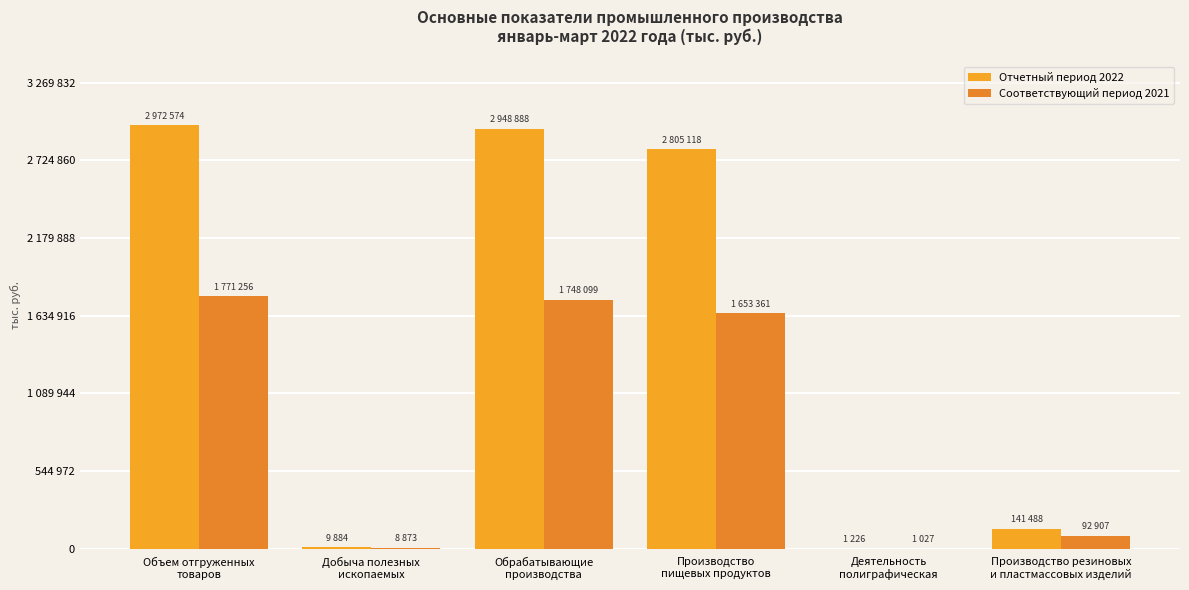

What is the difference between the maximum and second lowest values in the Отчетный период 2022 series?

2962690.4